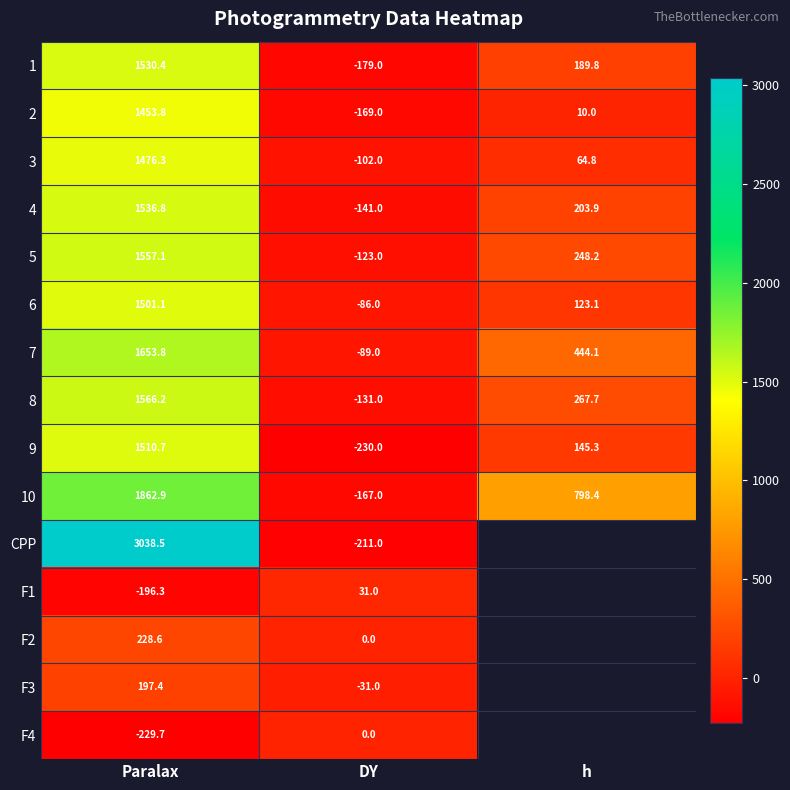

Is the value of 1 at DY greater than the value of F3 at Paralax?

No